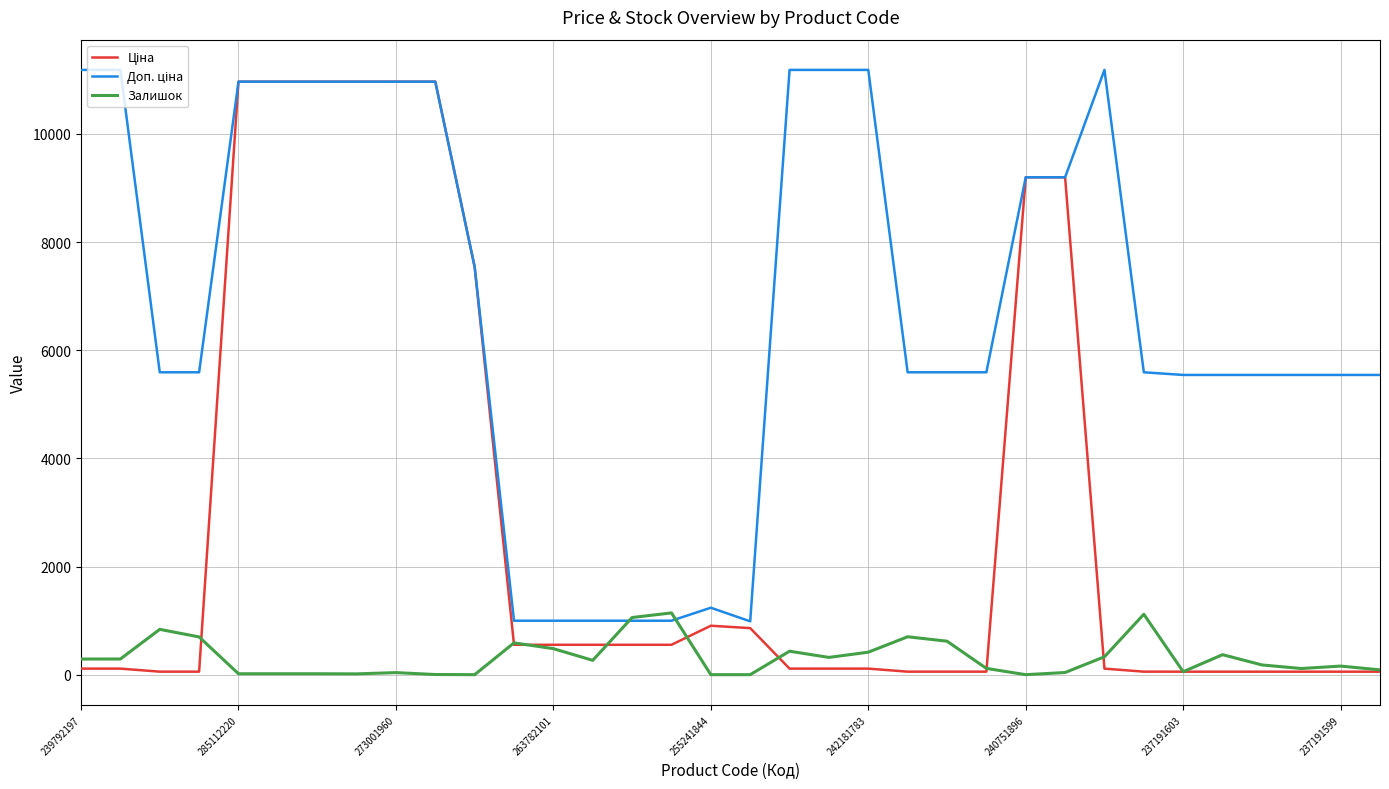

What is the sum of all Доп. ціна values?

232820.0